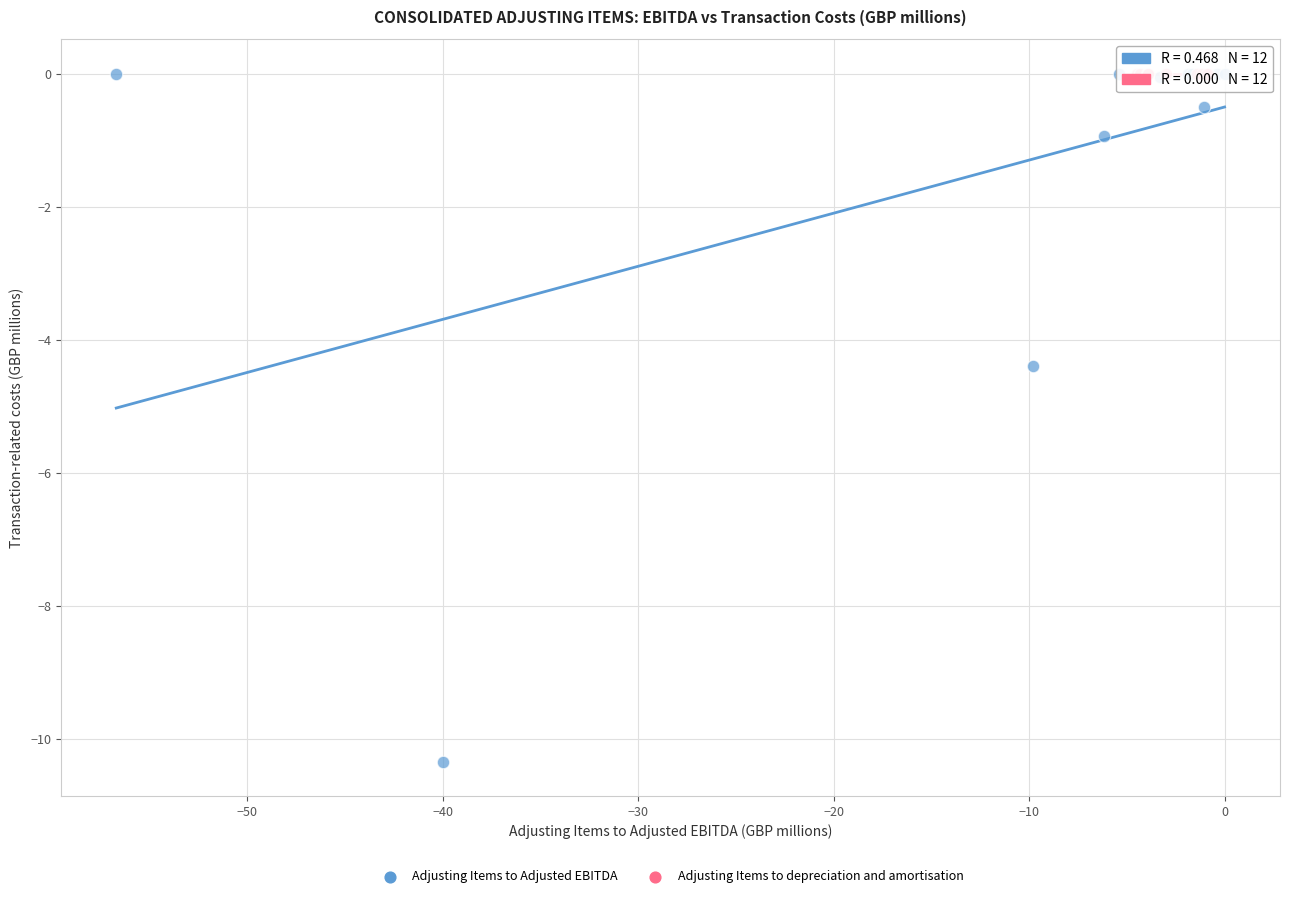

Which series reaches the minimum Y coordinate?

Adjusting Items to Adjusted EBITDA